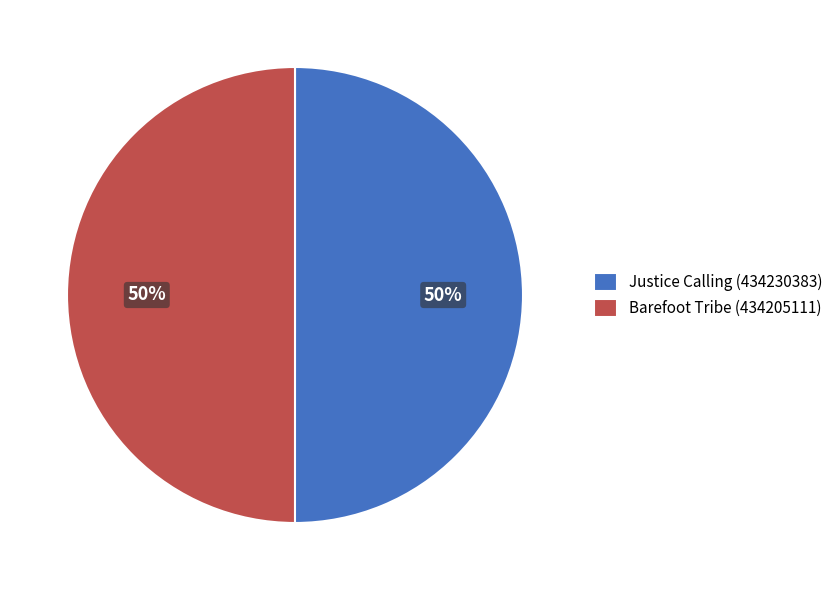

Approximately how many times larger is the value at Justice Calling (434230383) compared to Barefoot Tribe (434205111)?

1.0